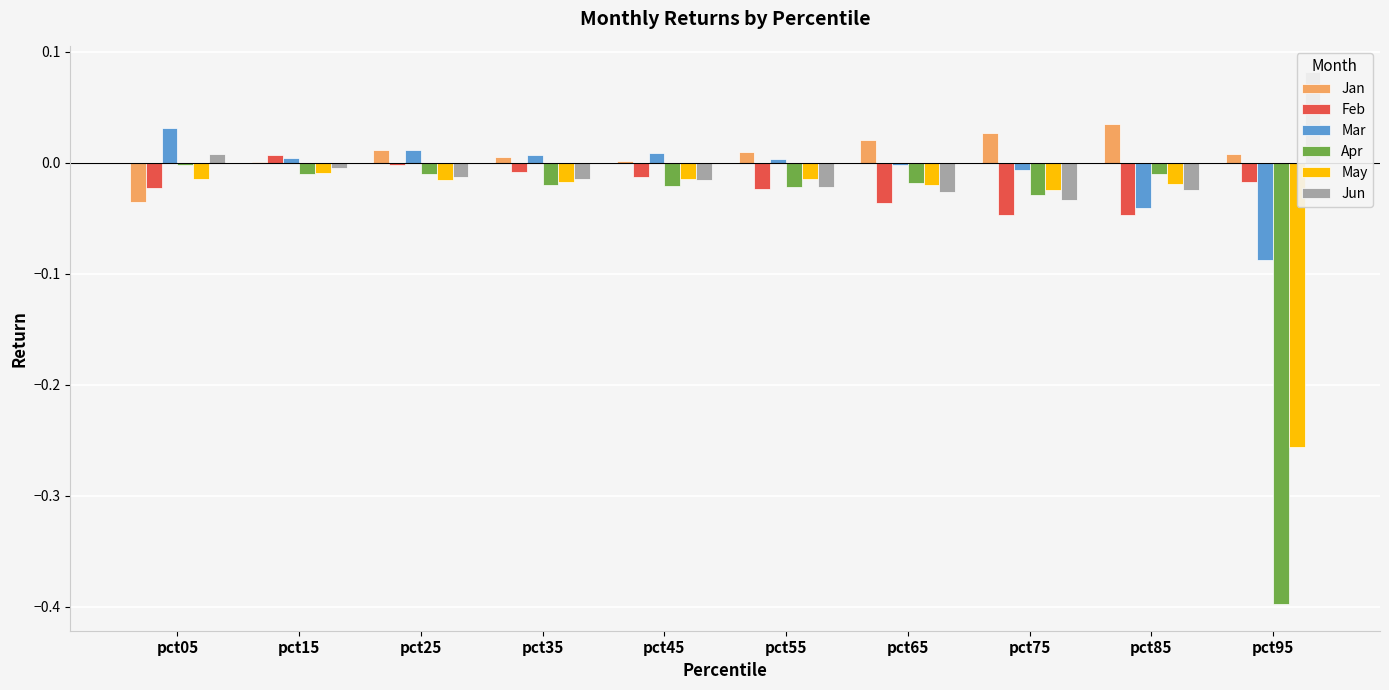

What are all the series names shown in the legend?

Jan, Feb, Mar, Apr, May, Jun